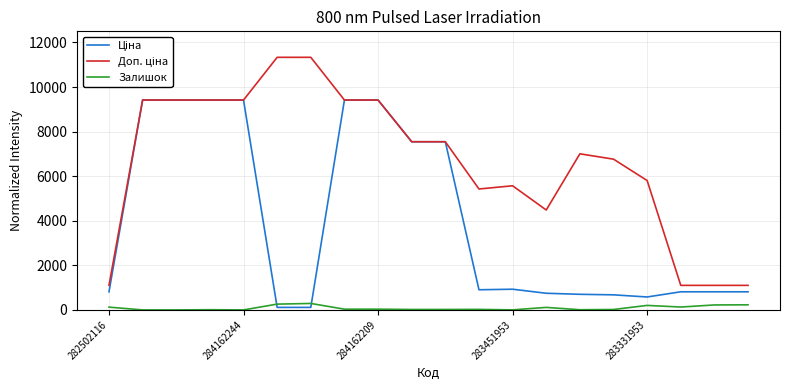

How many lines are shown in the chart?

3